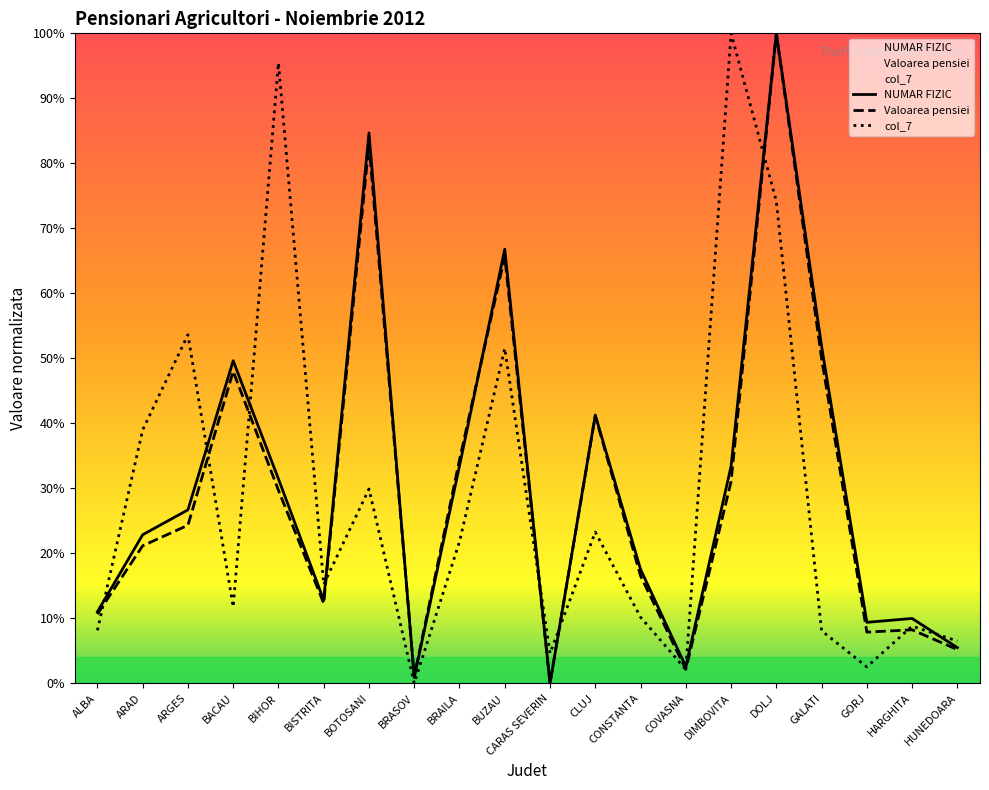

What is the spread (max minus min) of values at GALATI?

0.4